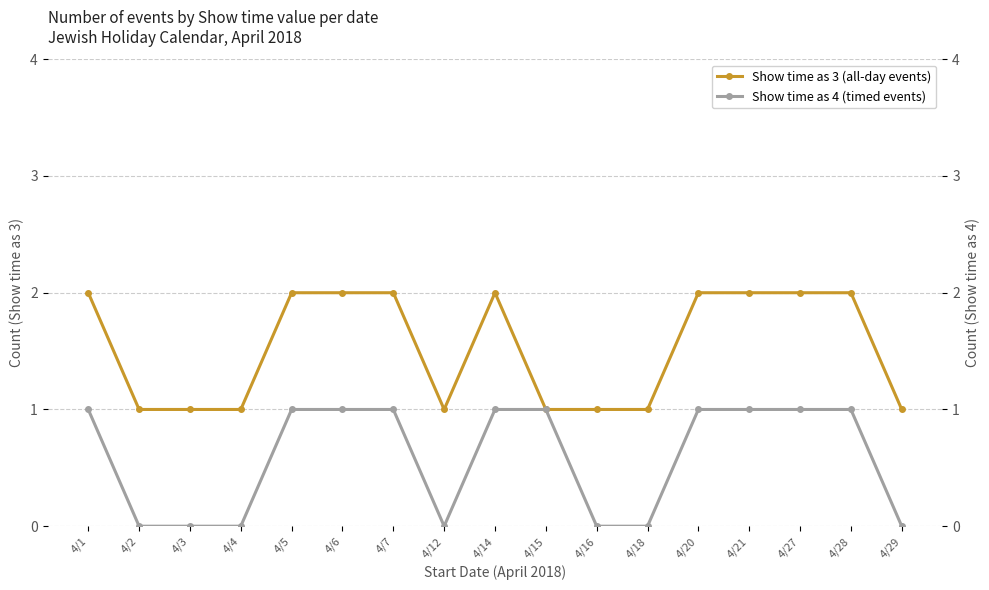

True or false: Show time as 4 (timed events) and Show time as 3 (all-day events) intersect in this chart.

False